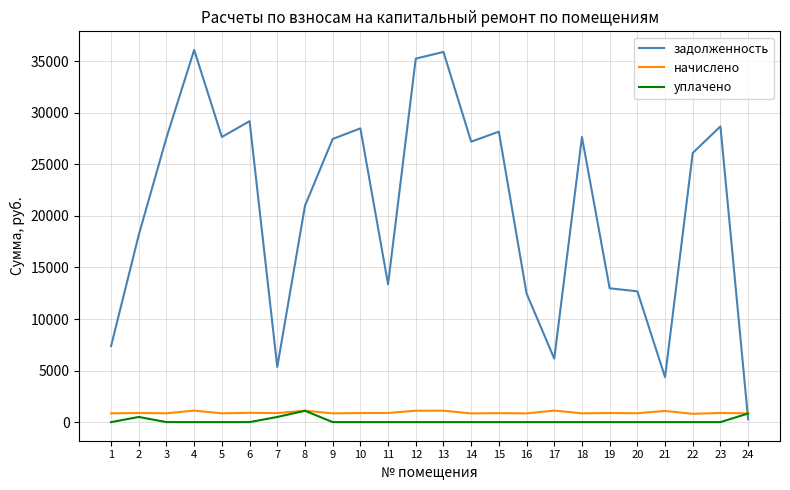

What is the minimum value for начислено?

806.8